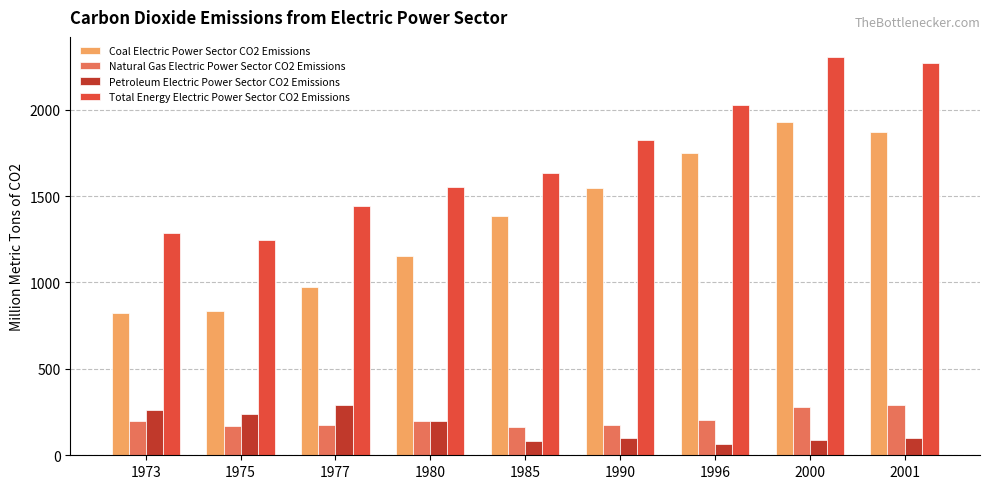

Rank the series at 1996 from lowest to highest value.

Petroleum Electric Power Sector CO2 Emissions, Natural Gas Electric Power Sector CO2 Emissions, Coal Electric Power Sector CO2 Emissions, Total Energy Electric Power Sector CO2 Emissions